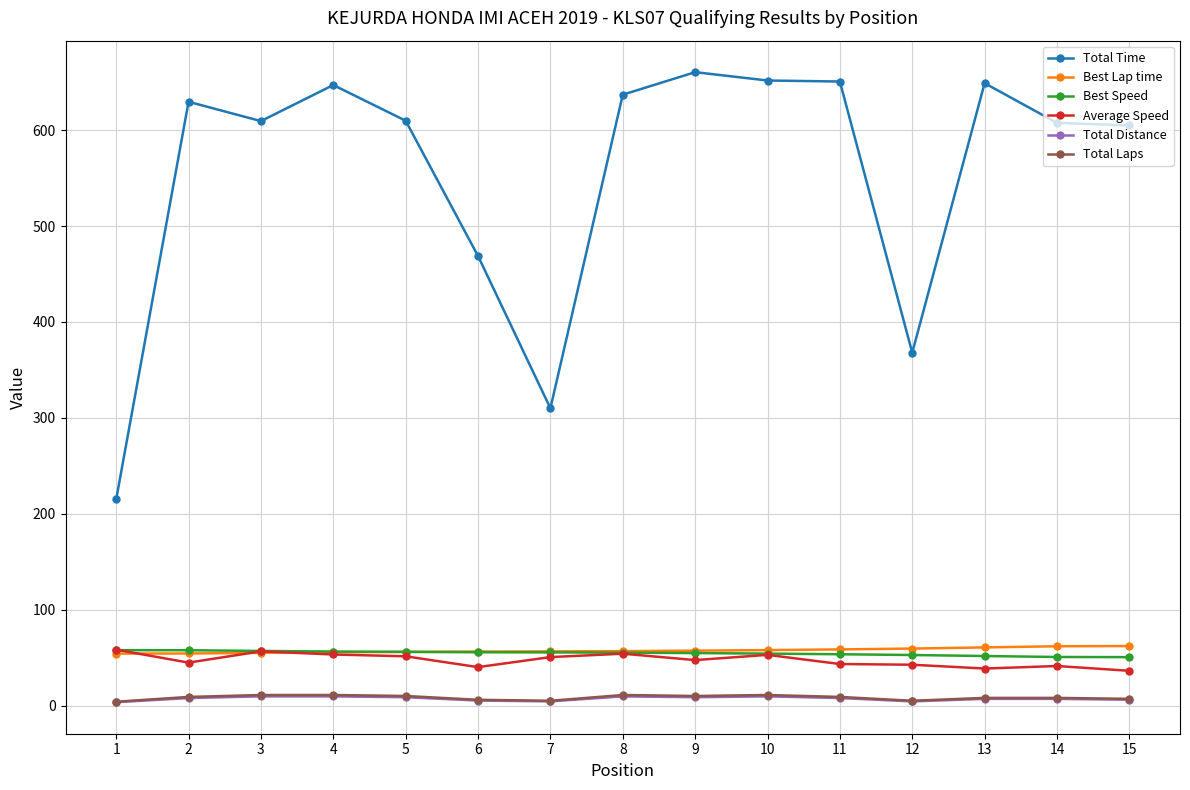

Where is Total Time nearest to the value 437?

6